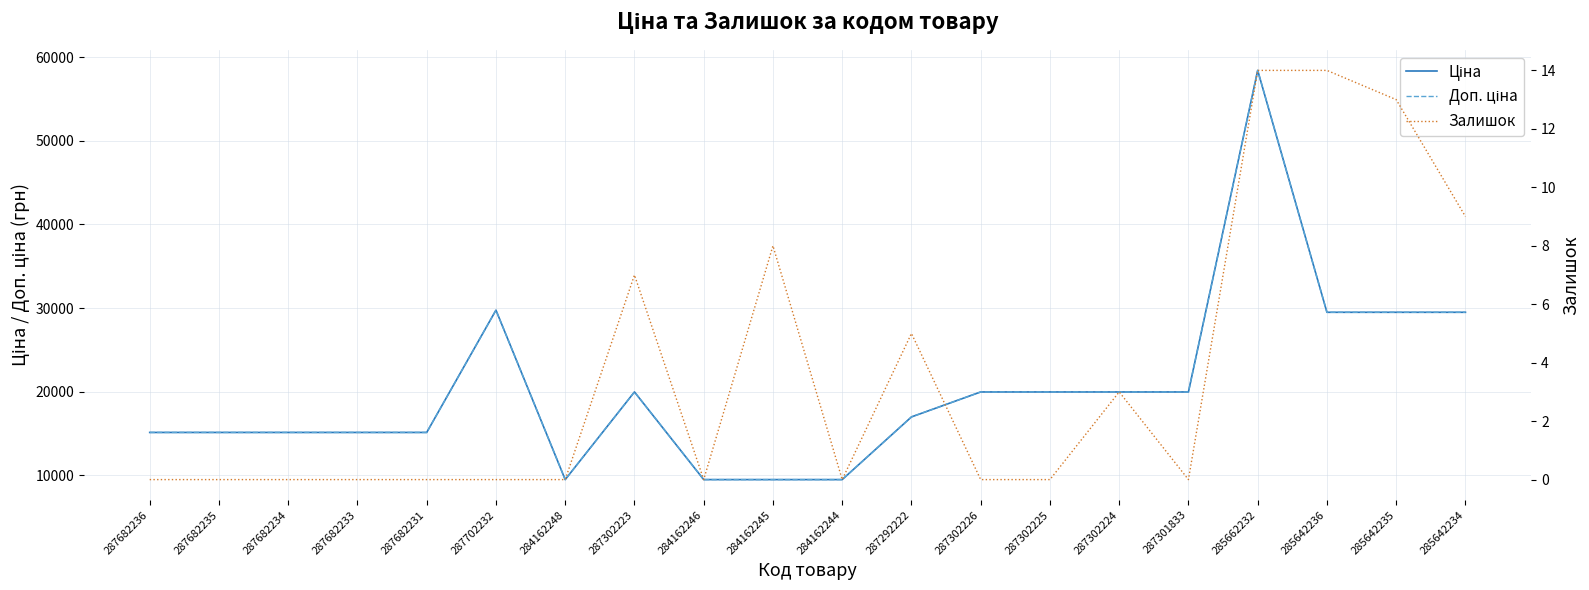

Reading left to right, transcribe all the data shown in this chart.

Ціна: 15120.0	15120.0	15120.0	15120.0	15120.0	29747.2	9480.1	19964.2	9480.1	9480.1	9480.1	16976.3	19964.2	19964.2	19964.2	19964.2	58426.5	29491.5	29491.5	29491.5
Доп. ціна: 15120.0	15120.0	15120.0	15120.0	15120.0	29747.2	9480.1	19964.2	9480.1	9480.1	9480.1	16976.3	19964.2	19964.2	19964.2	19964.2	58426.5	29491.5	29491.5	29491.5
Залишок: 0.0	0.0	0.0	0.0	0.0	0.0	0.0	7.0	0.0	8.0	0.0	5.0	0.0	0.0	3.0	0.0	14.0	14.0	13.0	9.0